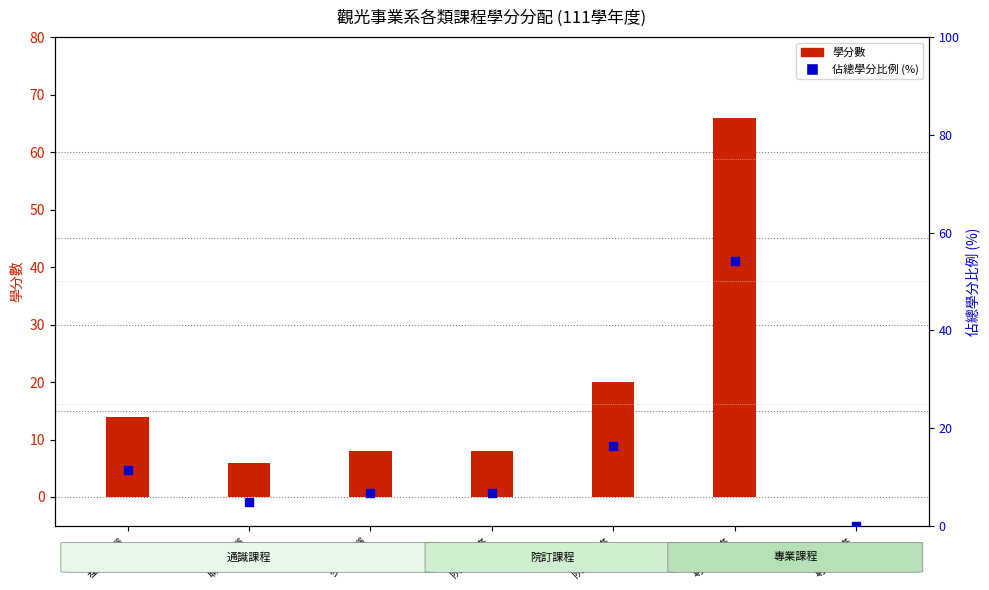

What are all the series names shown in the legend?

學分數, 佔總學分比例 (%)